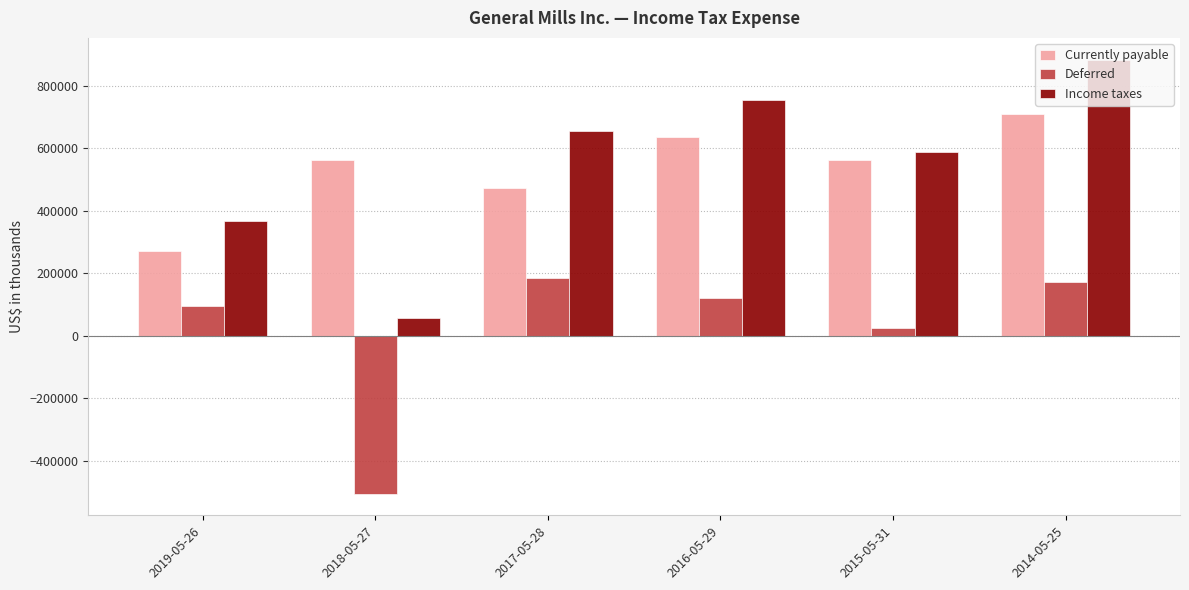

The value of Currently payable at 2019-05-26 is 481511. True or false?

False